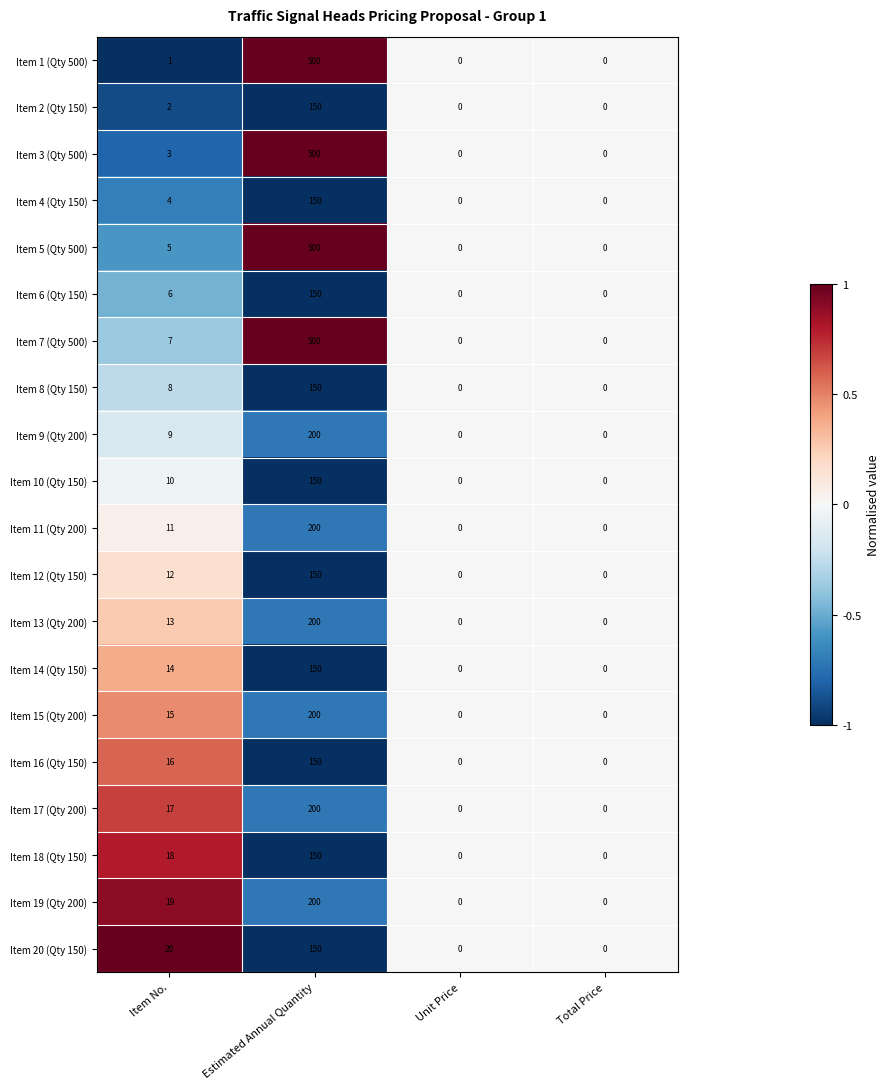

What is the spread (max minus min) of values at Item No.?

19